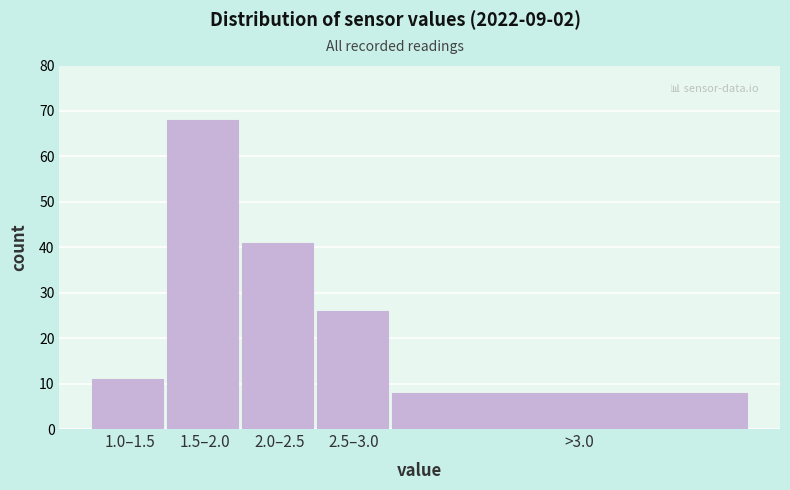

Reading left to right, list all the values displayed in this chart.

11	68	41	26	8